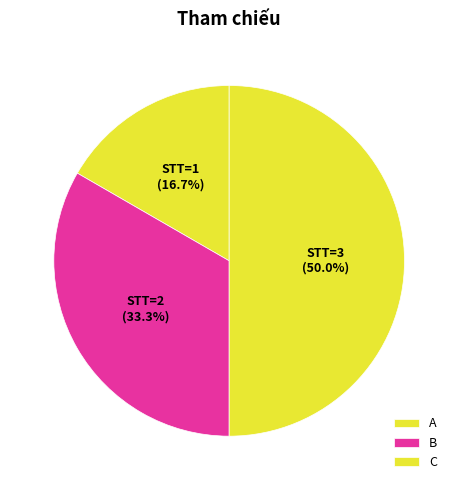

True or false: C accounts for 45% of the total.

False